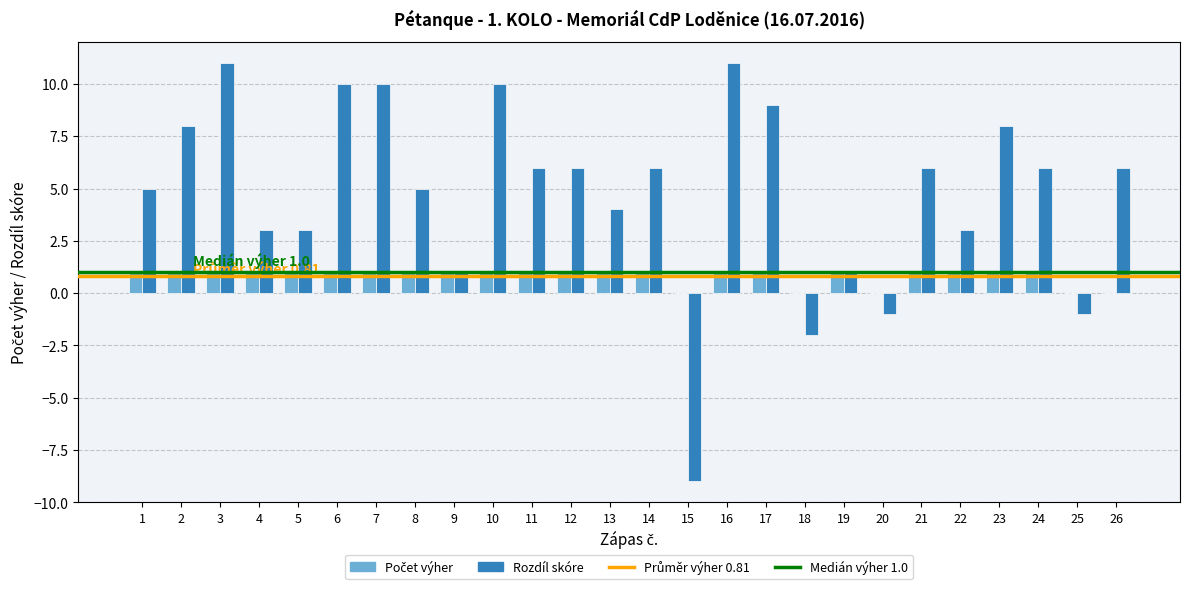

What is the total value across all series at 15?

-9